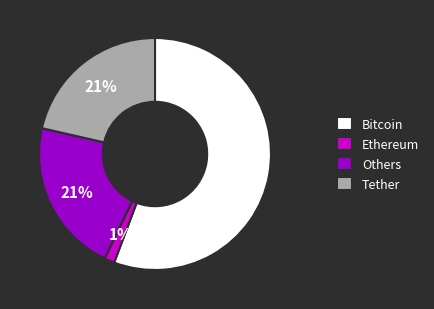

Is the sum of Tether and Ethereum greater than half?

No